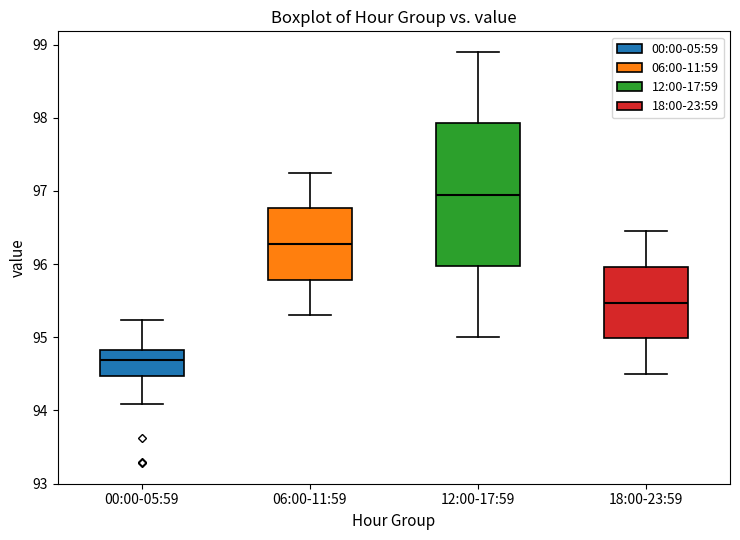

Where is the lower edge of the box for 12:00-17:59 on the y-axis? The values are not printed on the chart, so give them approximately, as read against the axis.

96.0